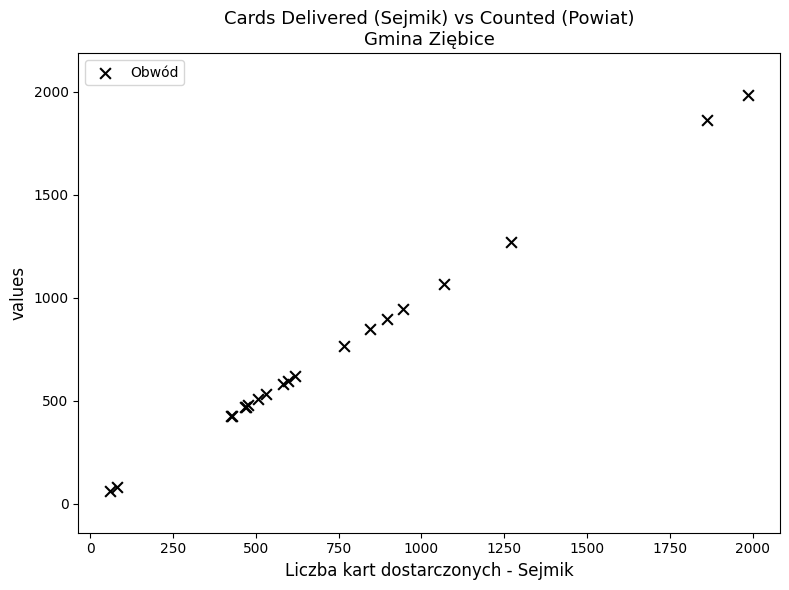

What Y value in the scatter plot is closest to 1023?

1067